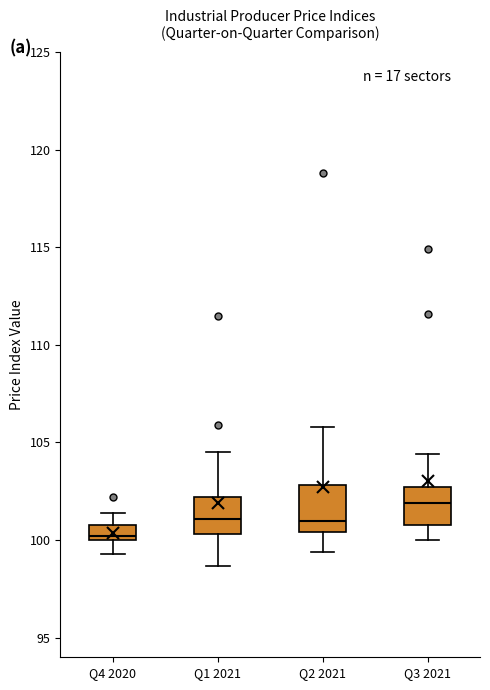

Reading left to right, transcribe this box plot: for each box, give where its median line is, the range the box spans, and where its two whiskers end, as read against the y-axis. The values are not printed on the chart, so give them approximately, as read against the axis.

Q4 2020: median 100.0 (just above the box's lower edge), box 100.0 to 101.0, whiskers 99.5 to 101.5
Q1 2021: median 101.0, box 100.5 to 102.0, whiskers 98.5 to 104.5
Q2 2021: median 101.0, box 100.5 to 103.0, whiskers 99.5 to 106.0
Q3 2021: median 102.0, box 101.0 to 102.5, whiskers 100.0 to 104.5